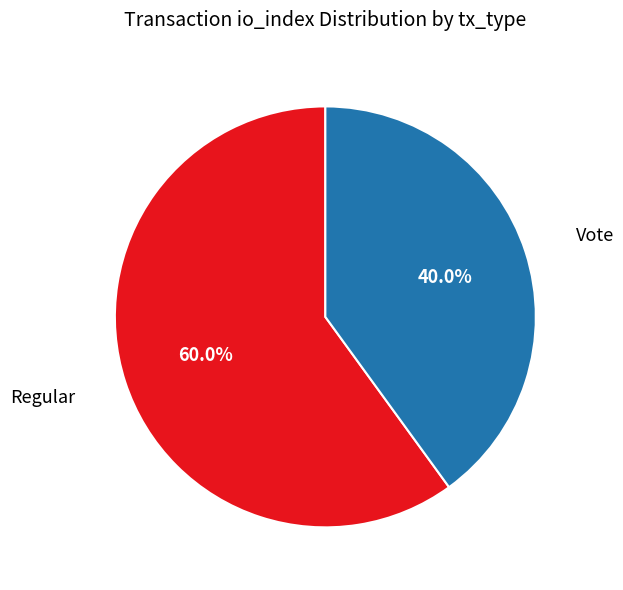

Does any single category account for the majority?

Yes